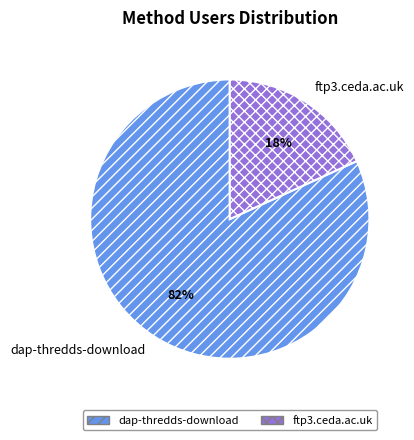

Is there any slice that represents more than half of the pie?

Yes